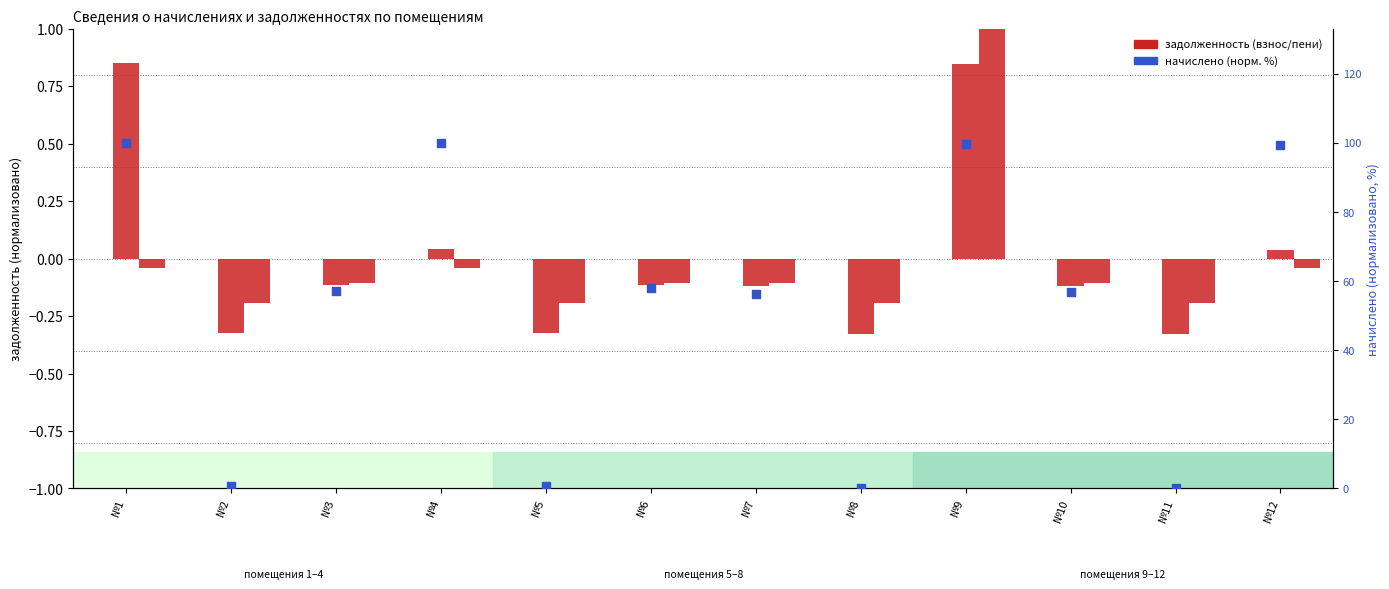

Which series has the widest spread of Y values?

начислено (норм.)